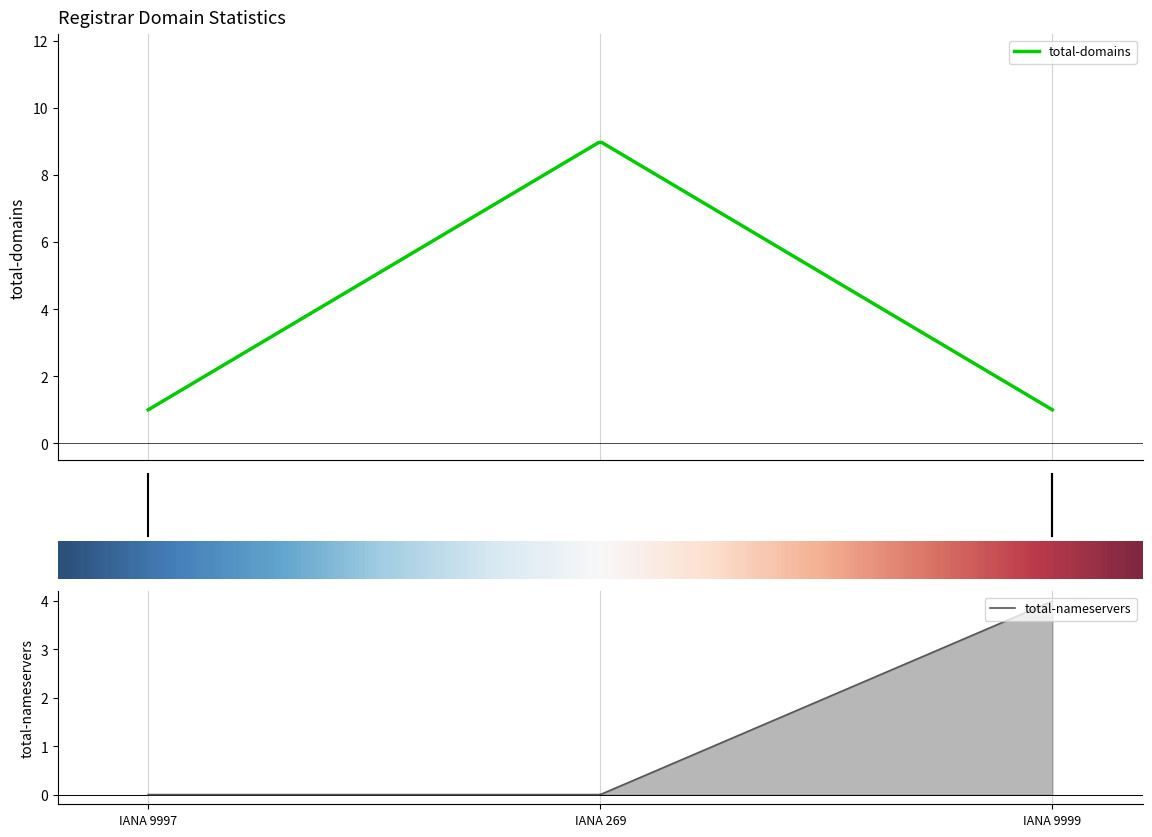

True or false: total-nameservers has a value of 2 at Internet Corporation for Assigned Names.

False